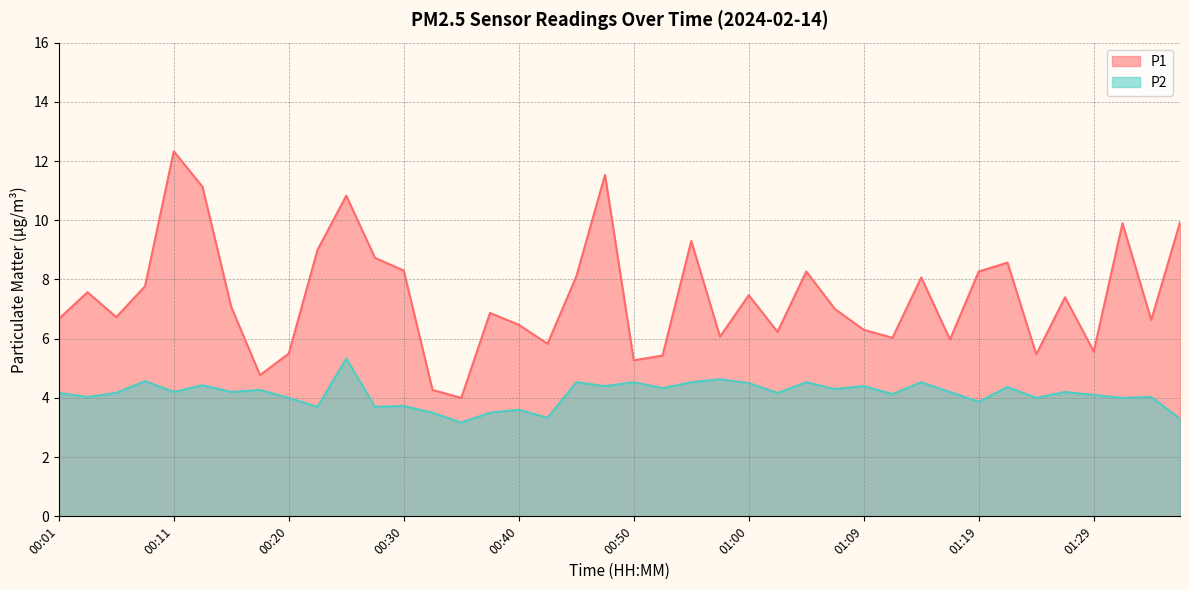

What is the difference between the P1 values at 00:13 and 00:08?

3.4